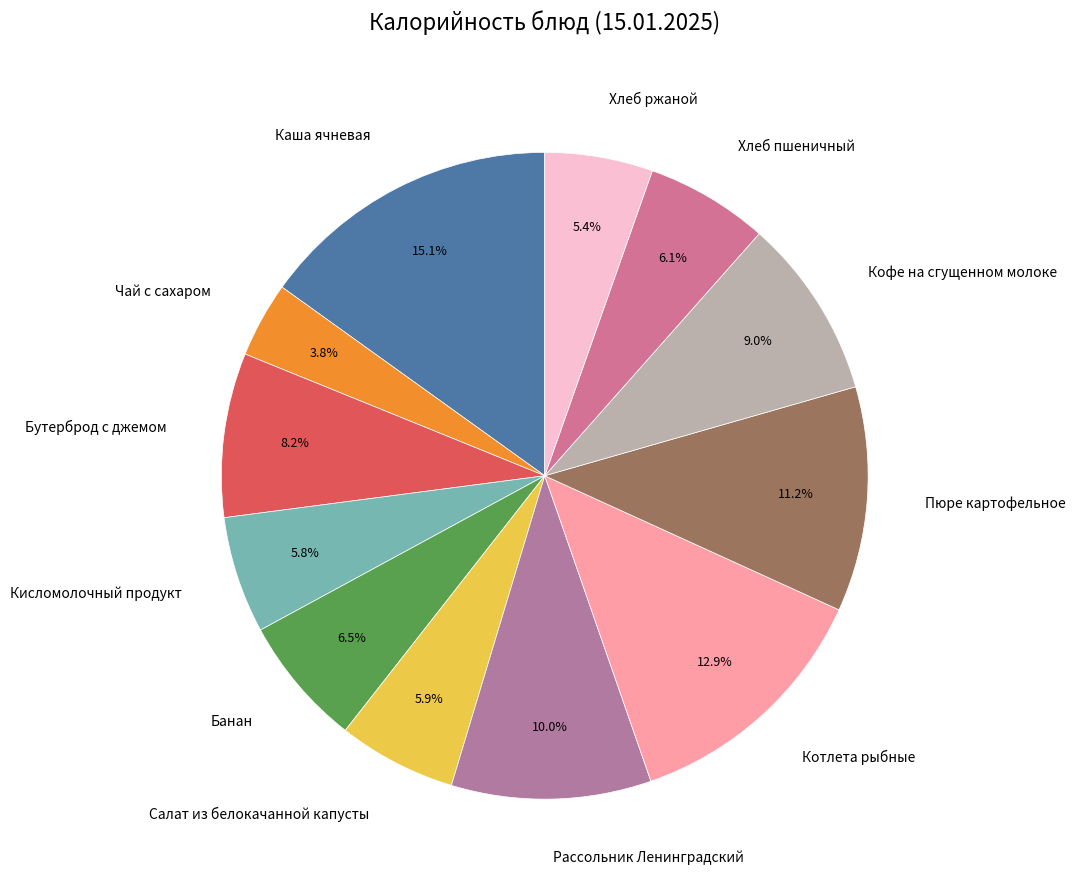

To the nearest percent, what is the combined percentage of Каша ячневая and Бутерброд с джемом?

23%